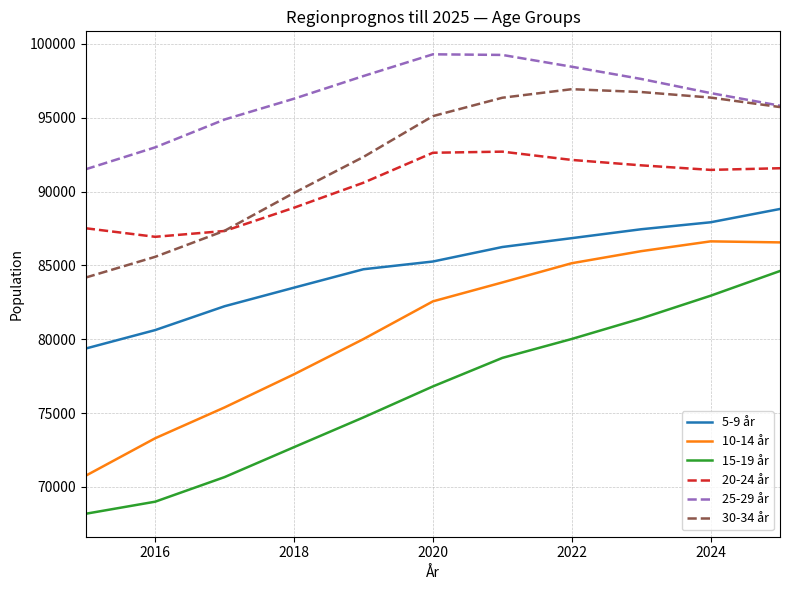

True or false: 10-14 år and 5-9 år cross at least once.

False